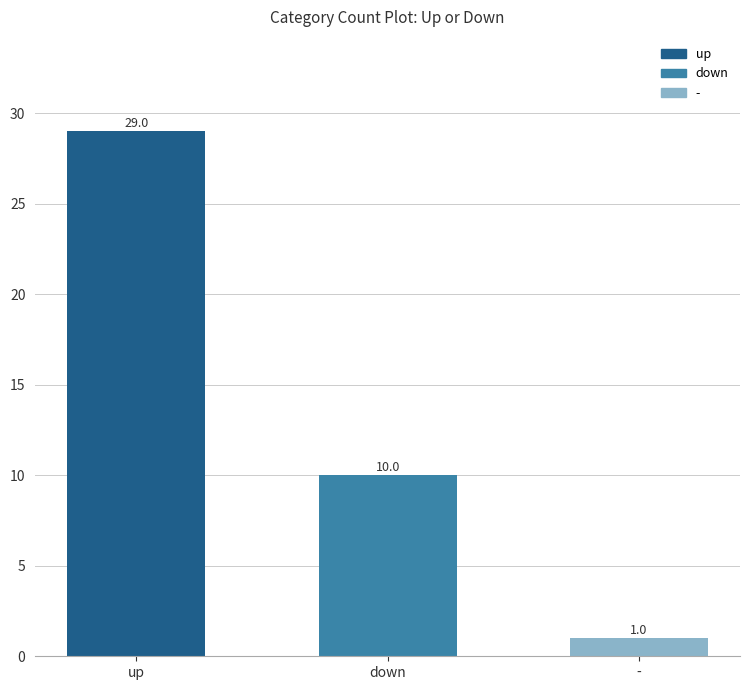

The chart shows a value of 29 at up. True or false?

True